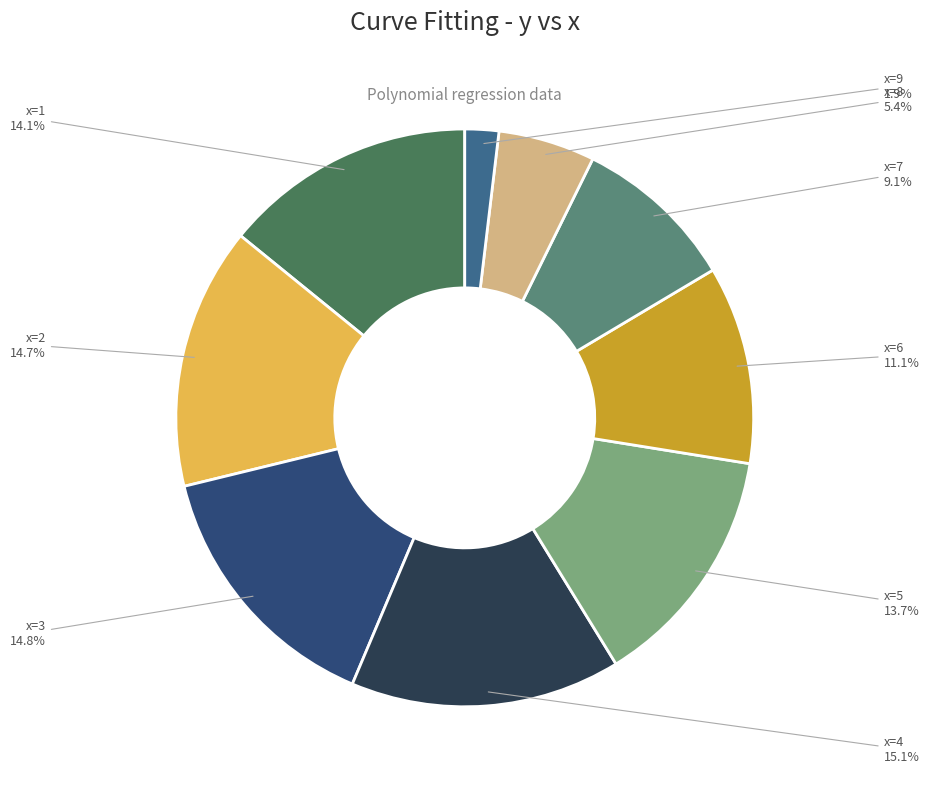

What is the largest slice in the pie chart?

4